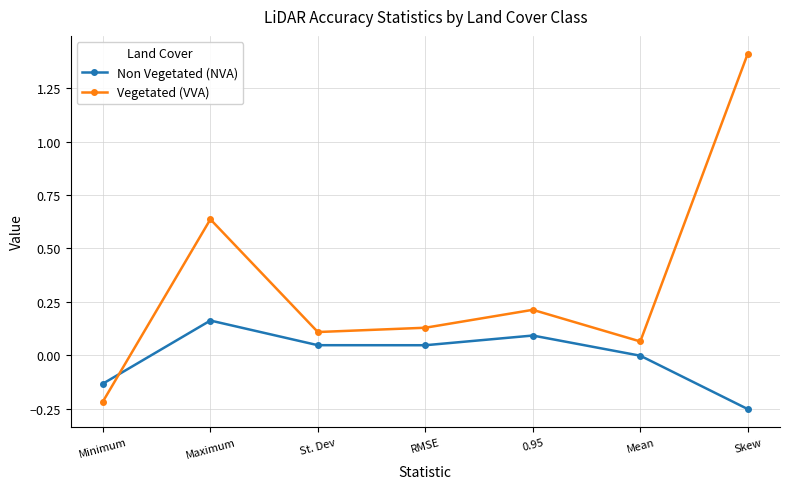

What position from the right is Minimum?

7